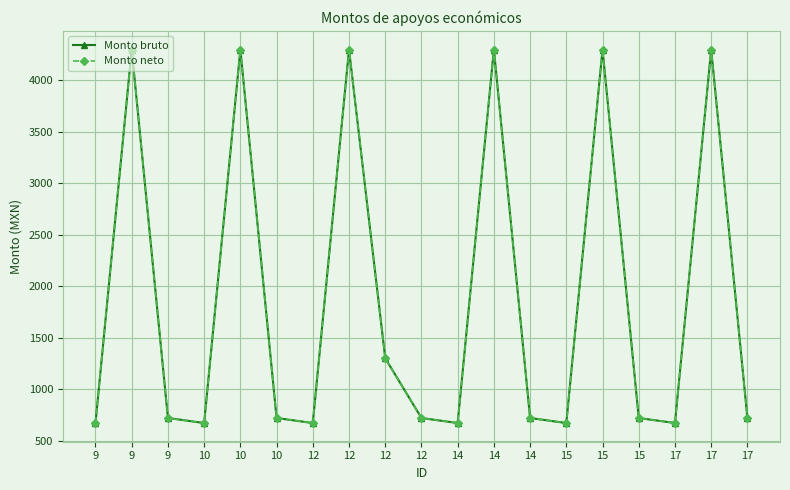

At which category is the sum across all series the highest?

9